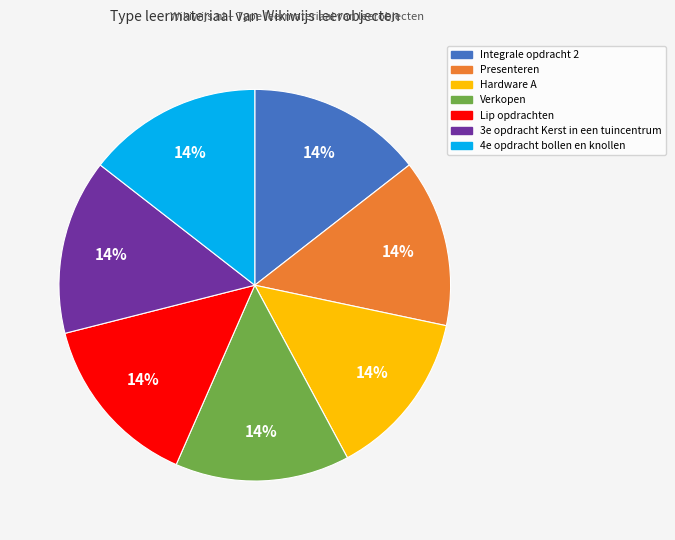

Does 4e opdracht bollen en knollen represent more than half of the total?

No